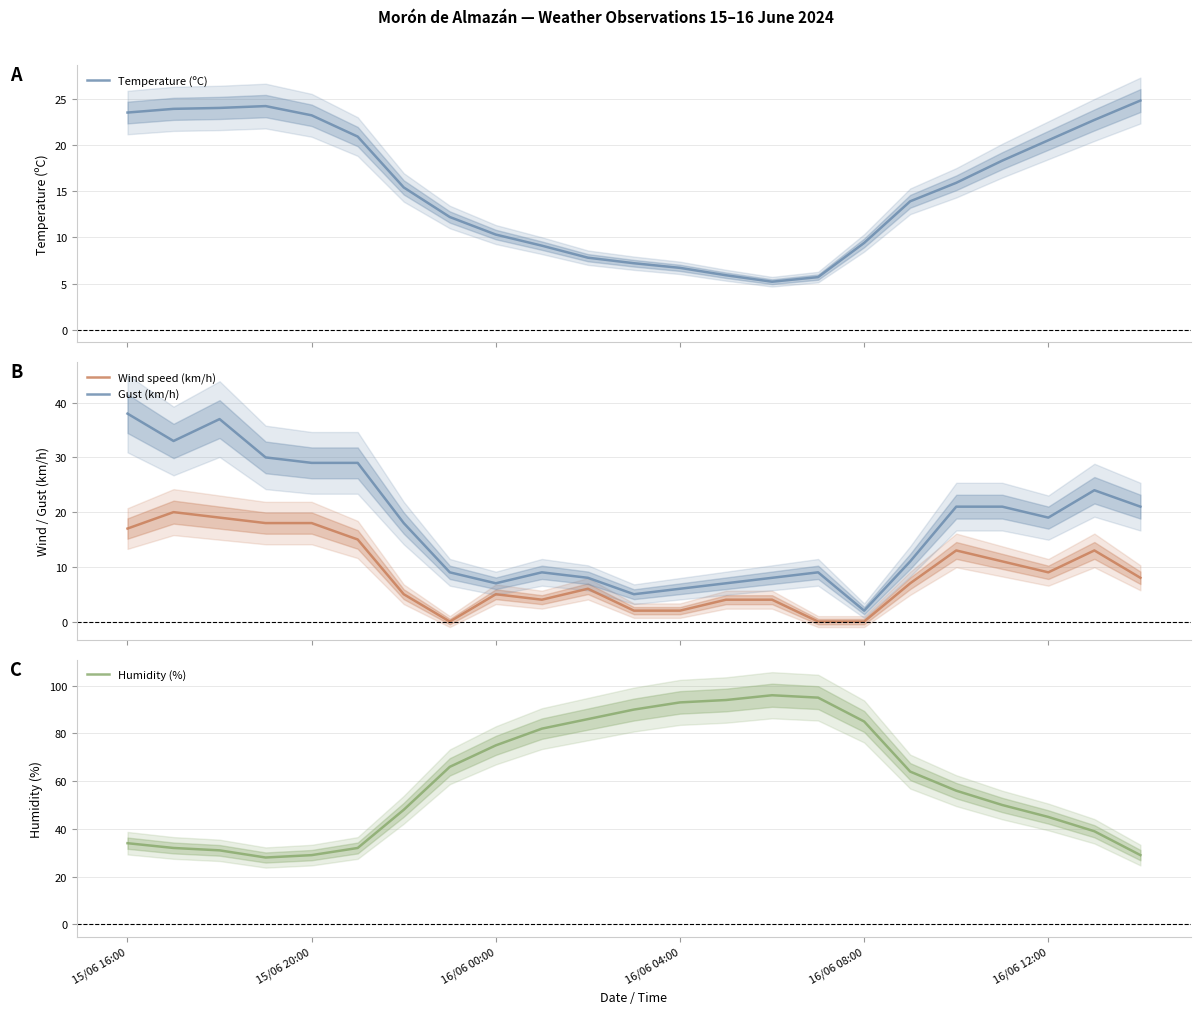

What is the highest value of the Gust (km/h) series?

38